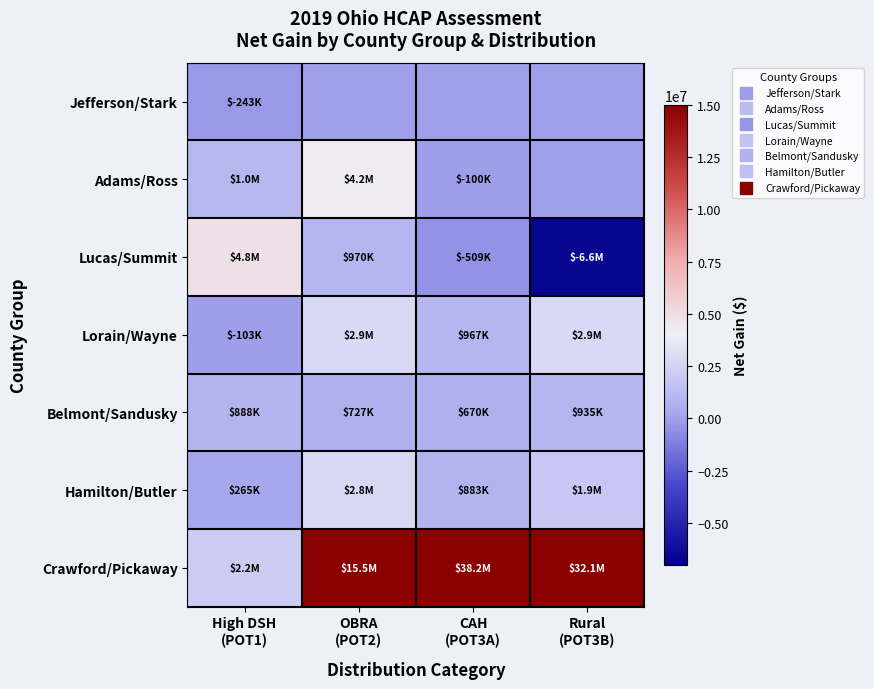

List the series in order of their peak value, lowest first.

Jefferson/Stark, Belmont/Sandusky, Hamilton/Butler, Lorain/Wayne, Adams/Ross, Lucas/Summit, Crawford/Pickaway